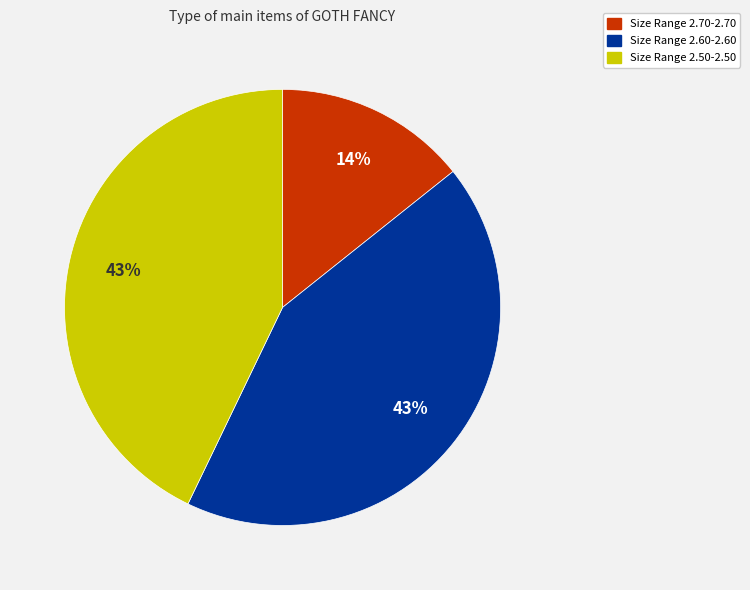

Count the number of slices in the pie.

3